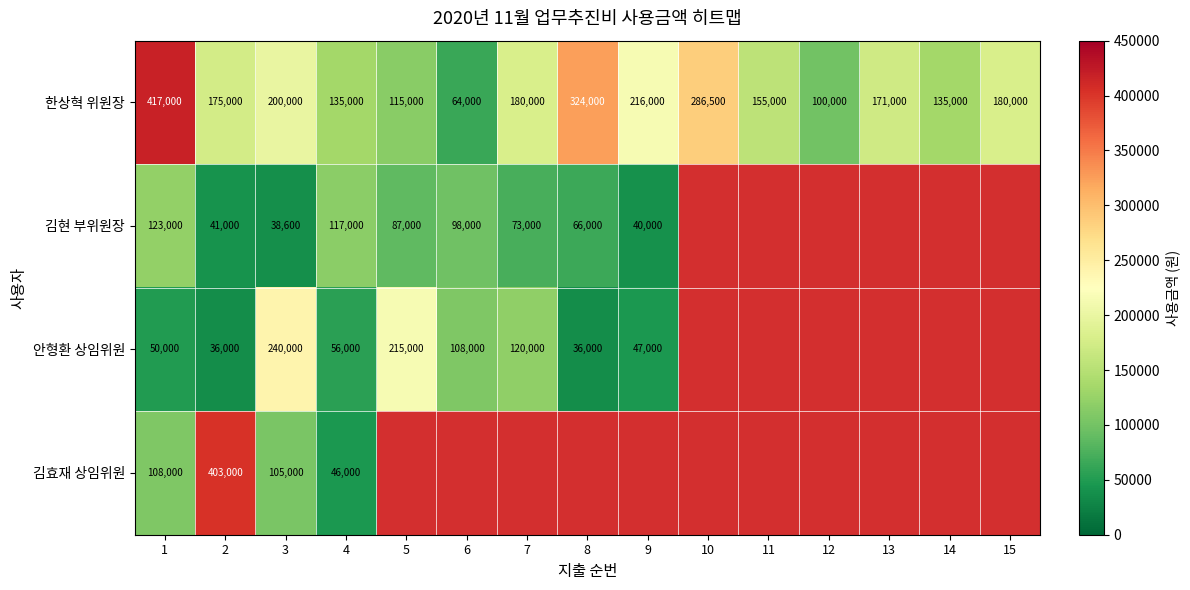

What is the difference between the 안형환 상임위원 values at 3 and 2?

204000